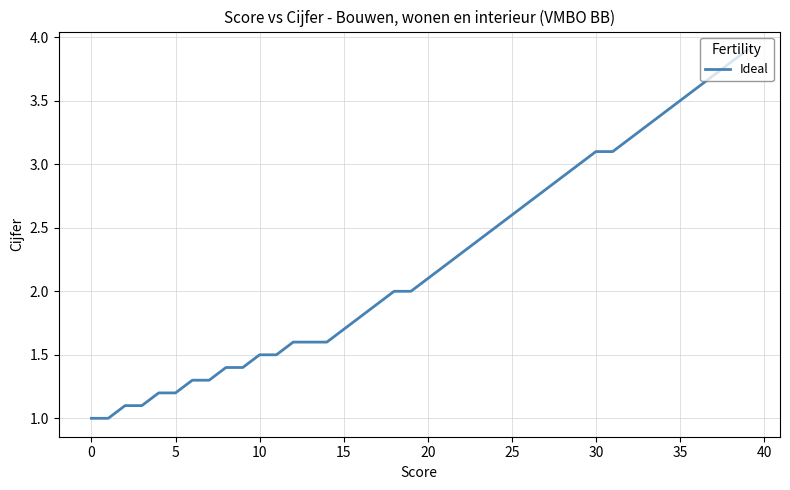

What is the difference between the maximum and minimum values?

2.9